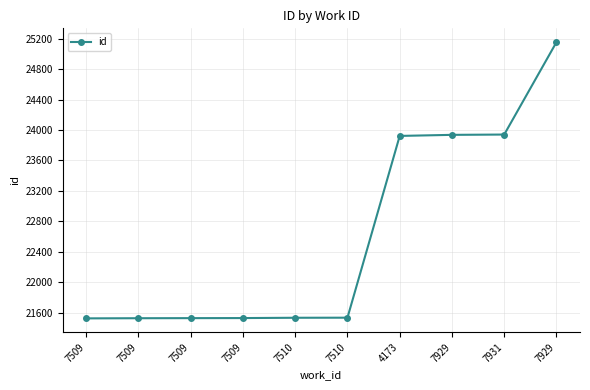

How many values are below 21532?

5